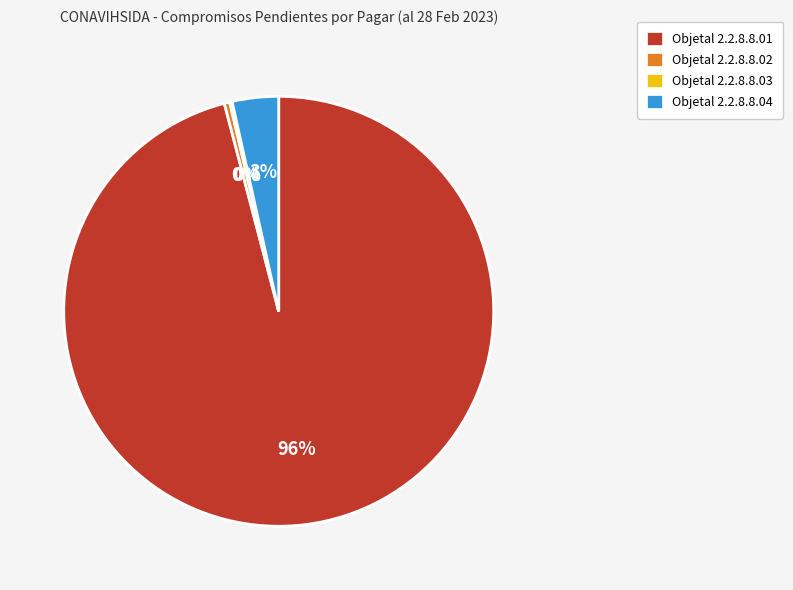

Between Objetal 2.2.8.8.02 and Objetal 2.2.8.8.01, which is larger?

Objetal 2.2.8.8.01